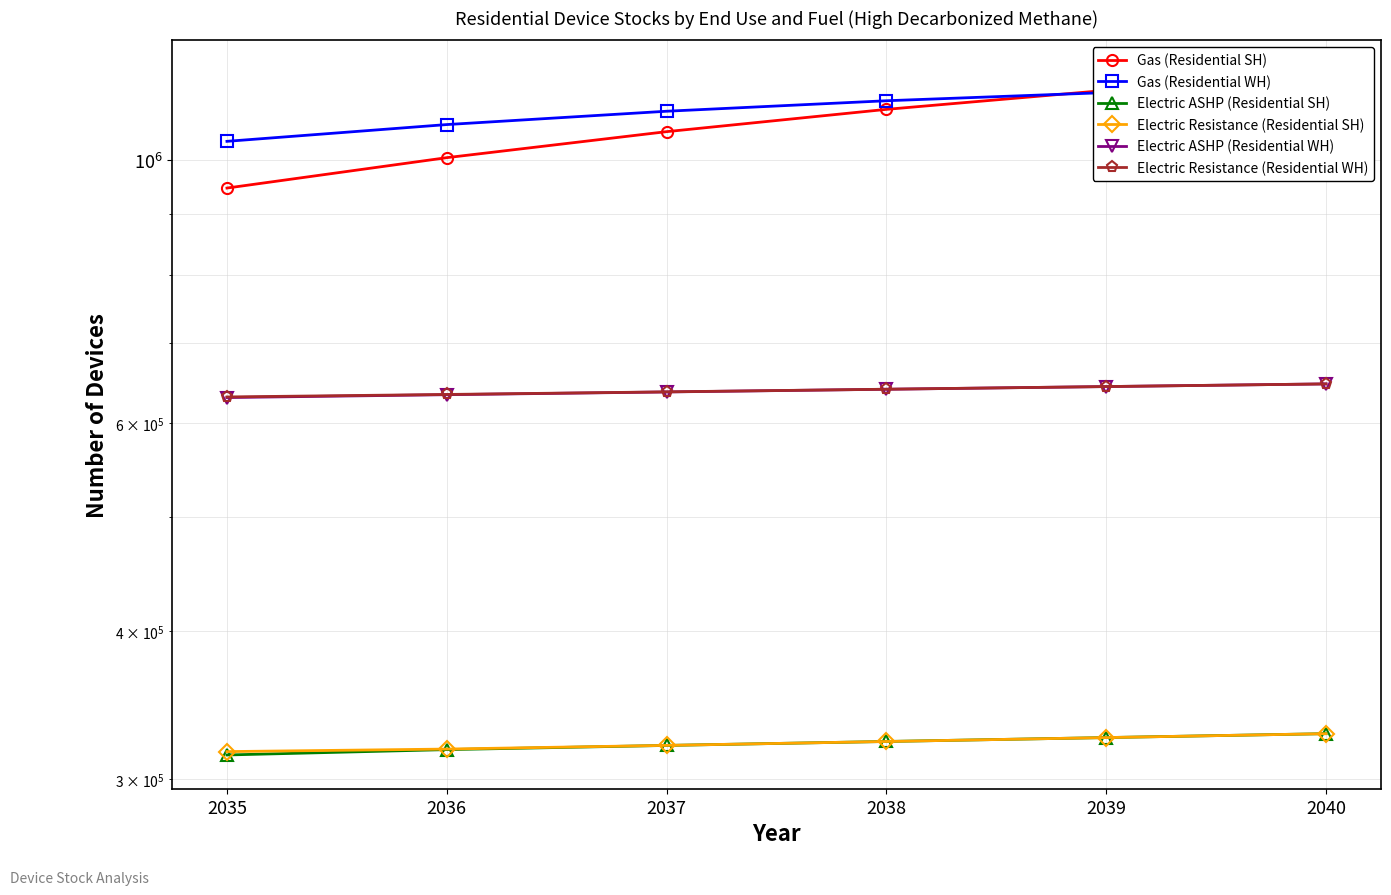

Which has a higher value, 2035 or 2040?

2040